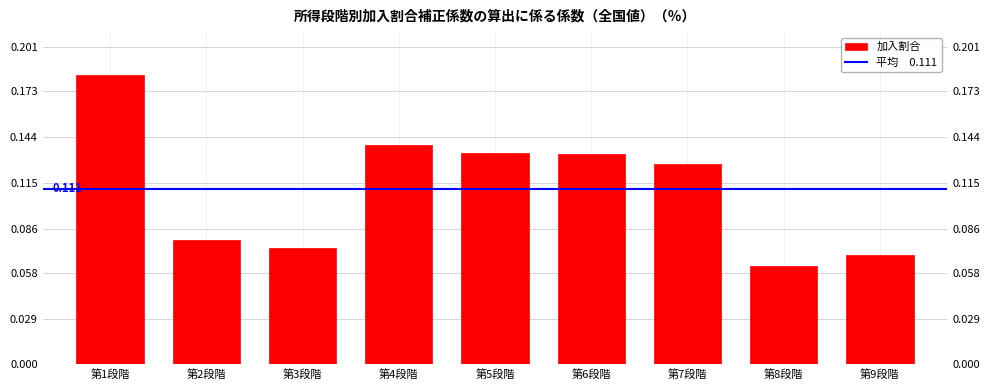

Rank the categories by value from highest to lowest.

第1段階, 第4段階, 第5段階, 第6段階, 第7段階, 第2段階, 第3段階, 第9段階, 第8段階